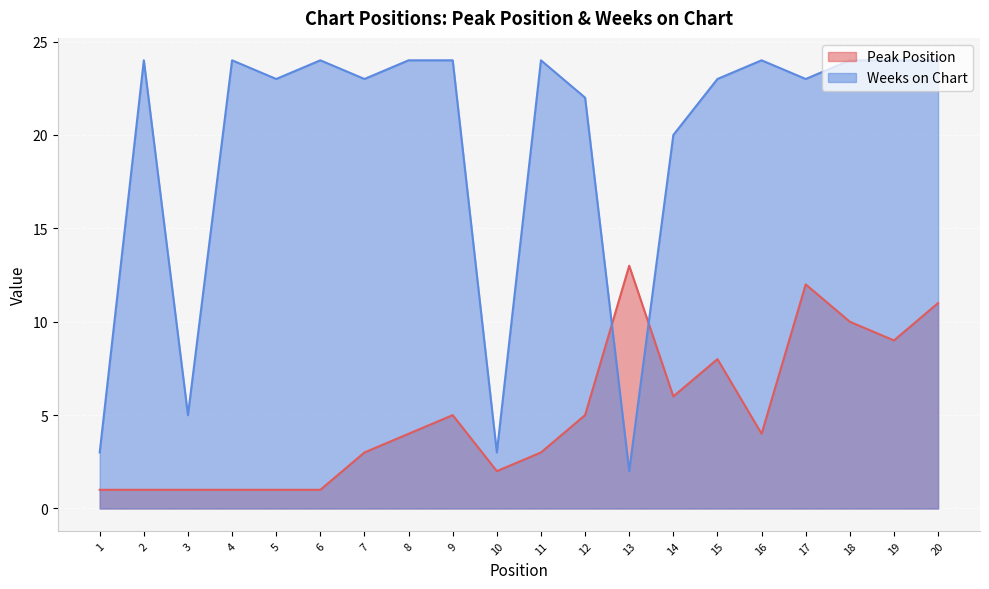

Where does the Peak Position series first go above 4?

9